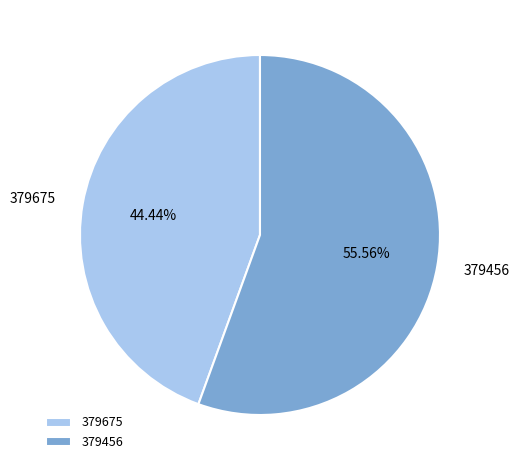

To the nearest percent, what percentage of the pie is 379675?

44%